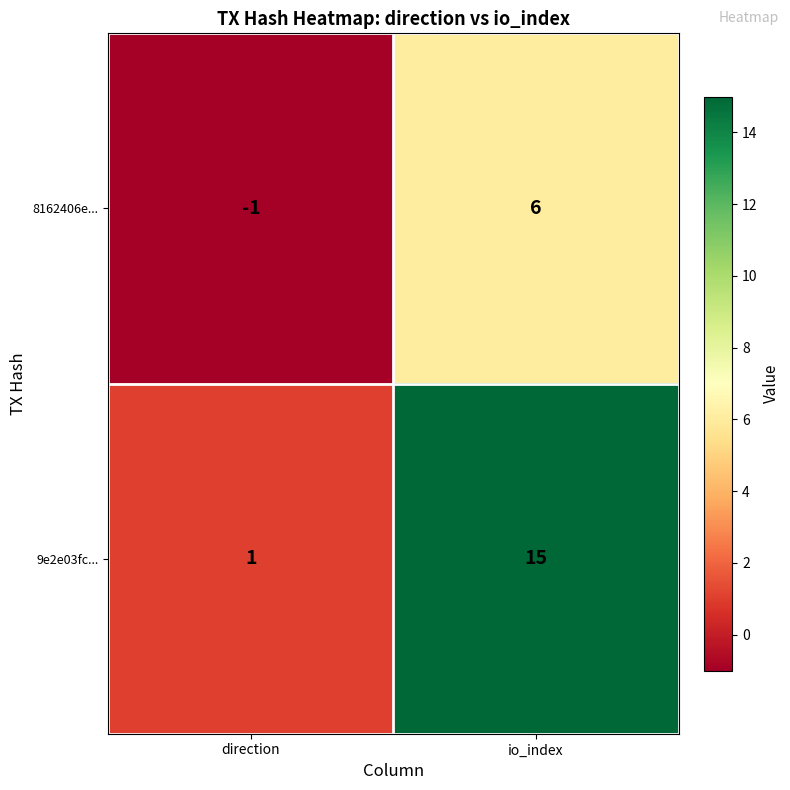

What is the minimum value shown in the chart?

-1